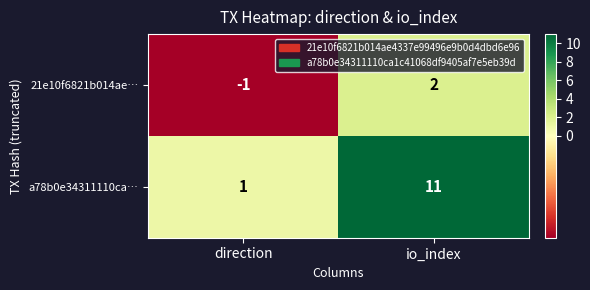

What is the total value across all series at io_index?

13